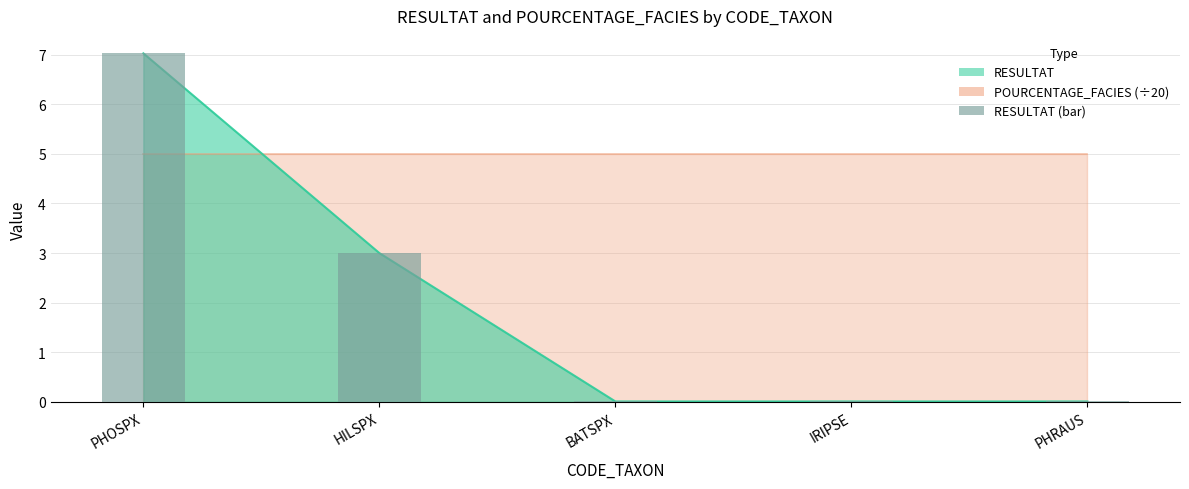

How many data points does each series have?

5